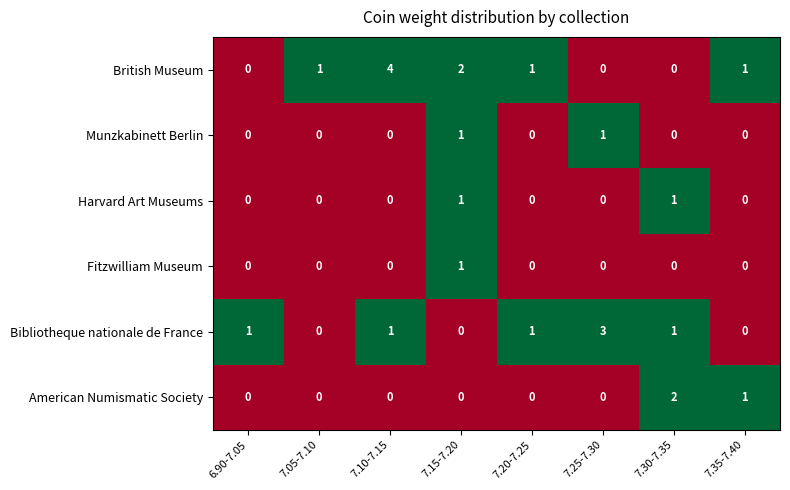

The value of American Numismatic Society at 7.25-7.30 is 1. True or false?

False